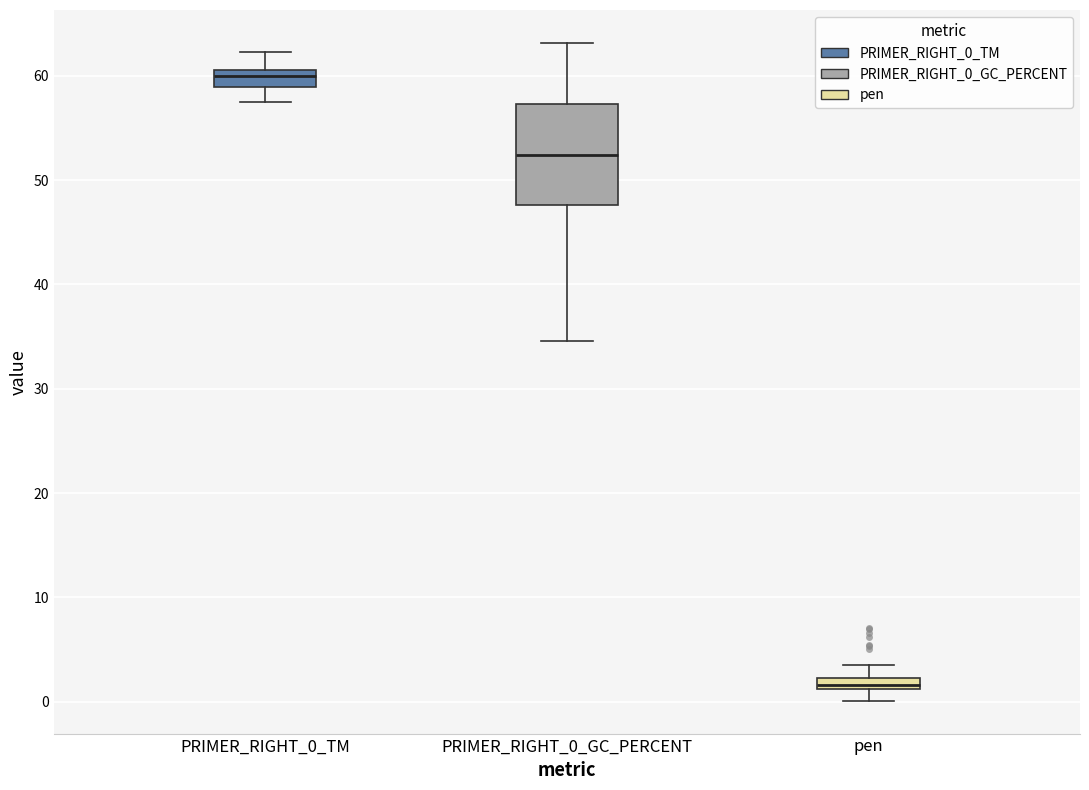

Where does the upper whisker of the box for PRIMER_RIGHT_0_GC_PERCENT end on the y-axis? The values are not printed on the chart, so give them approximately, as read against the axis.

63